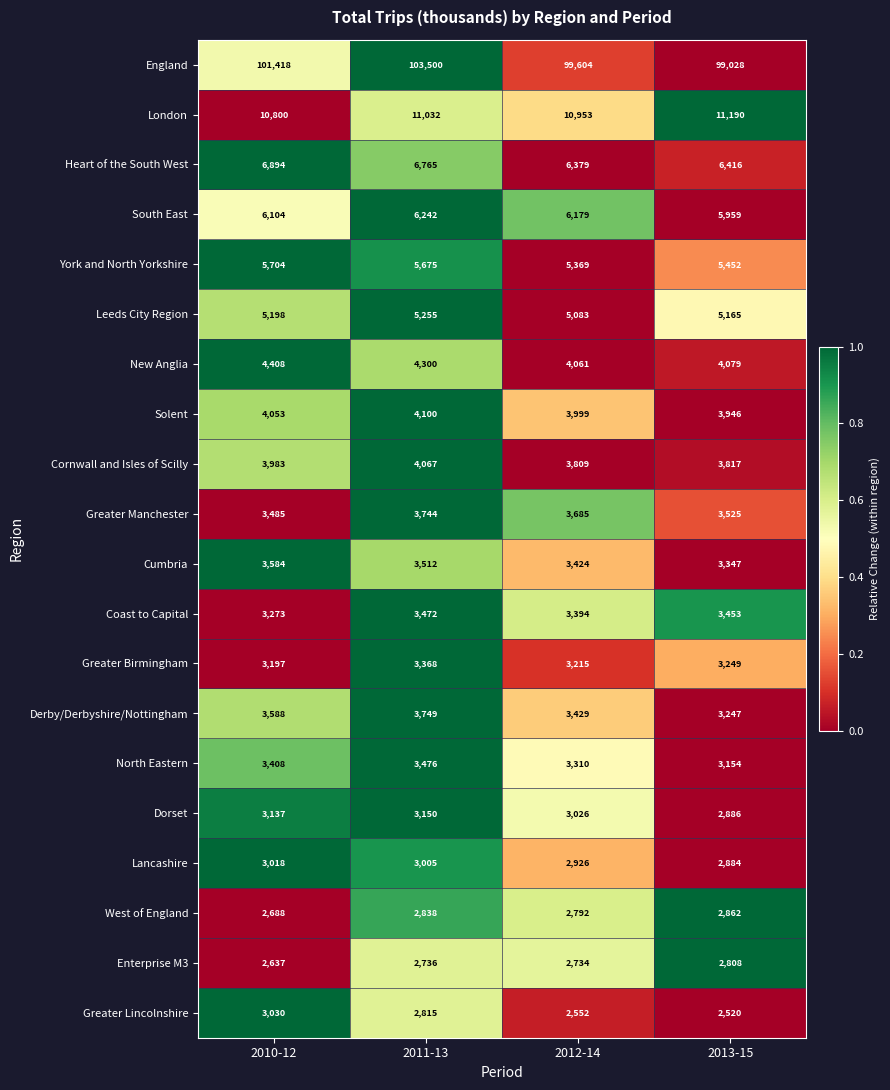

How many series are shown in this chart?

20